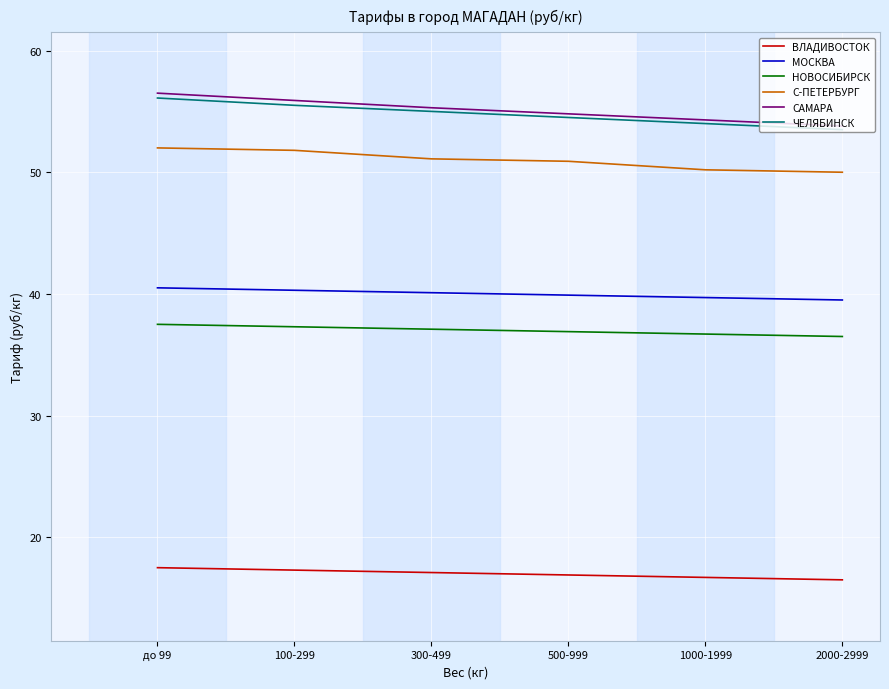

What is the difference between the С-ПЕТЕРБУРГ values at 1000-1999 and 2000-2999?

0.2